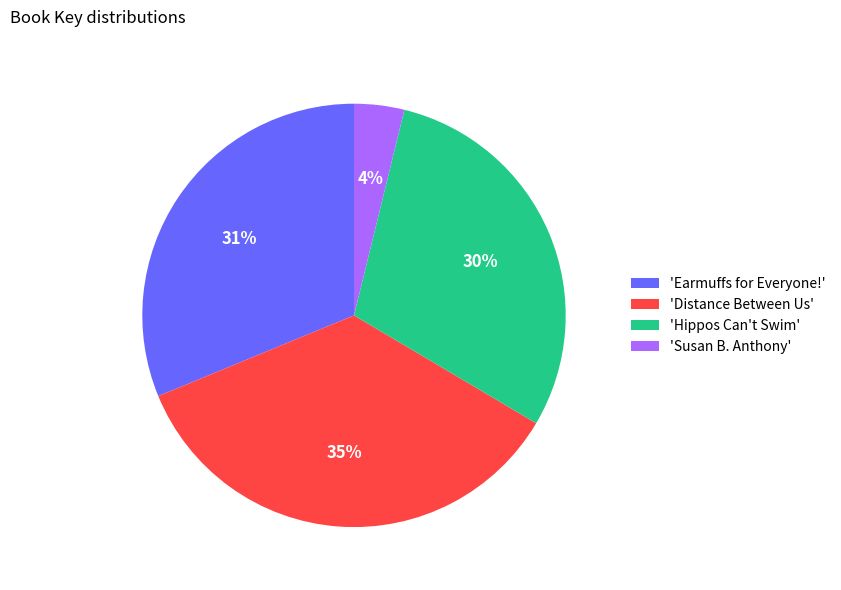

What is the smallest slice in the pie chart?

'Susan B. Anthony'